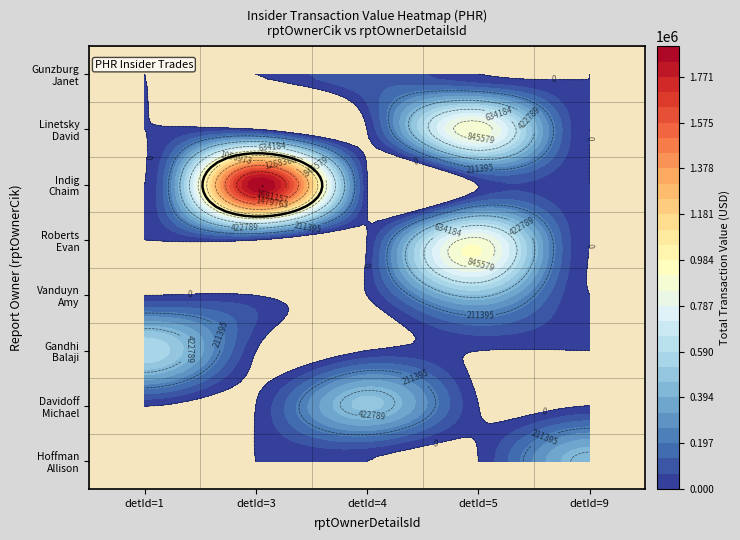

What is the sum of all 1777450 values?

478450